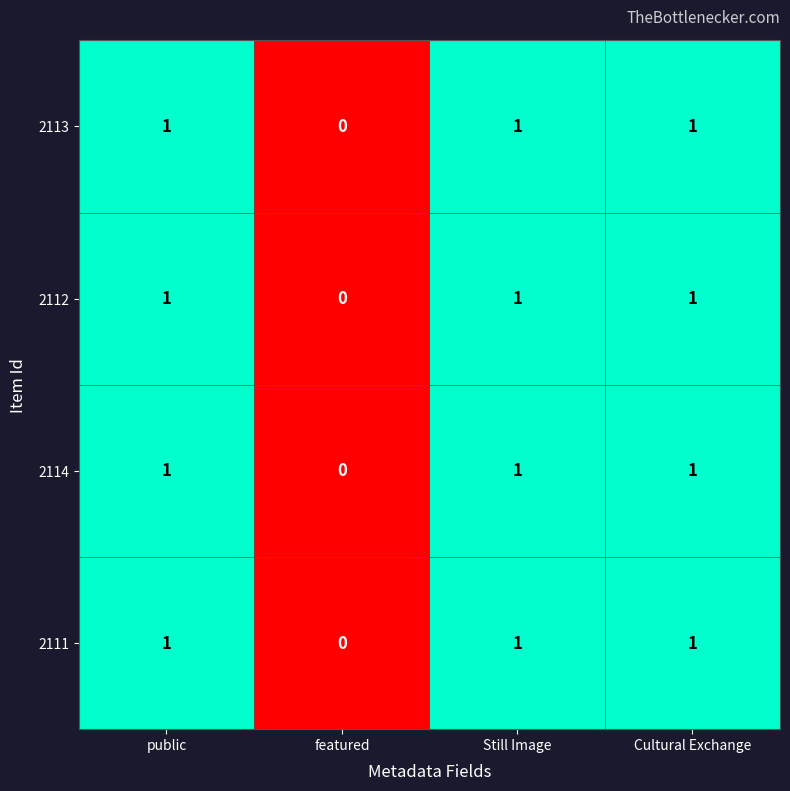

How many values in the 2112 series are below 1?

1